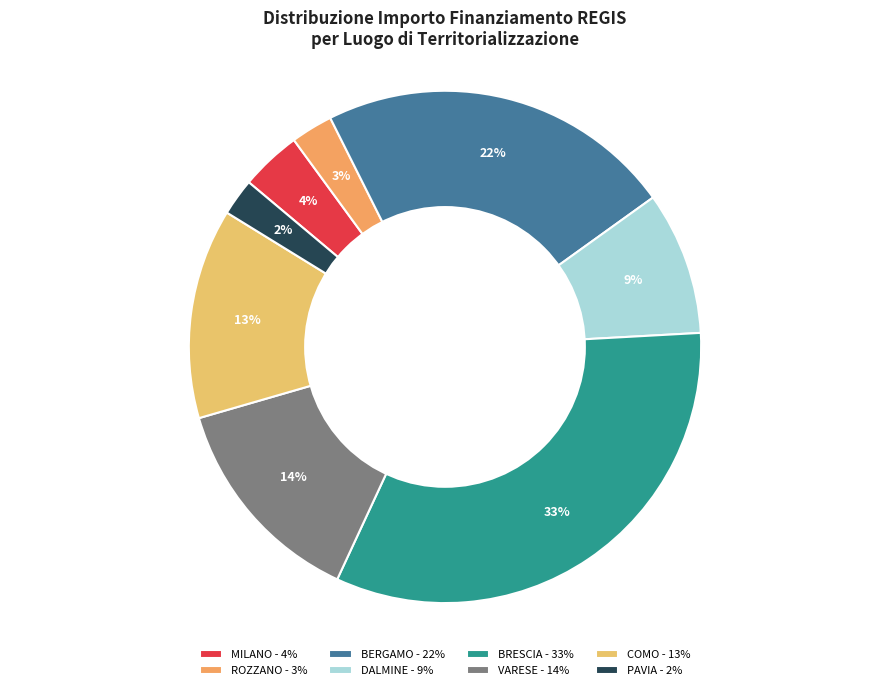

Count the number of slices in the pie.

8